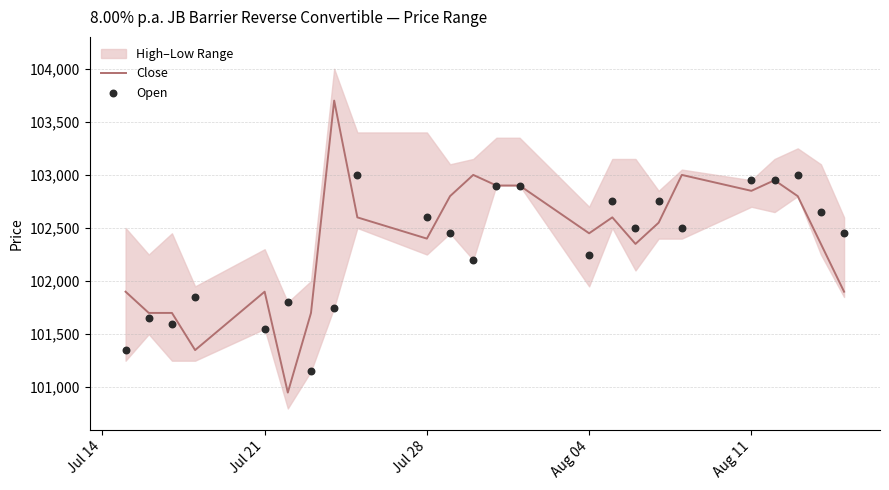

Which series has the largest total across all categories?

Close